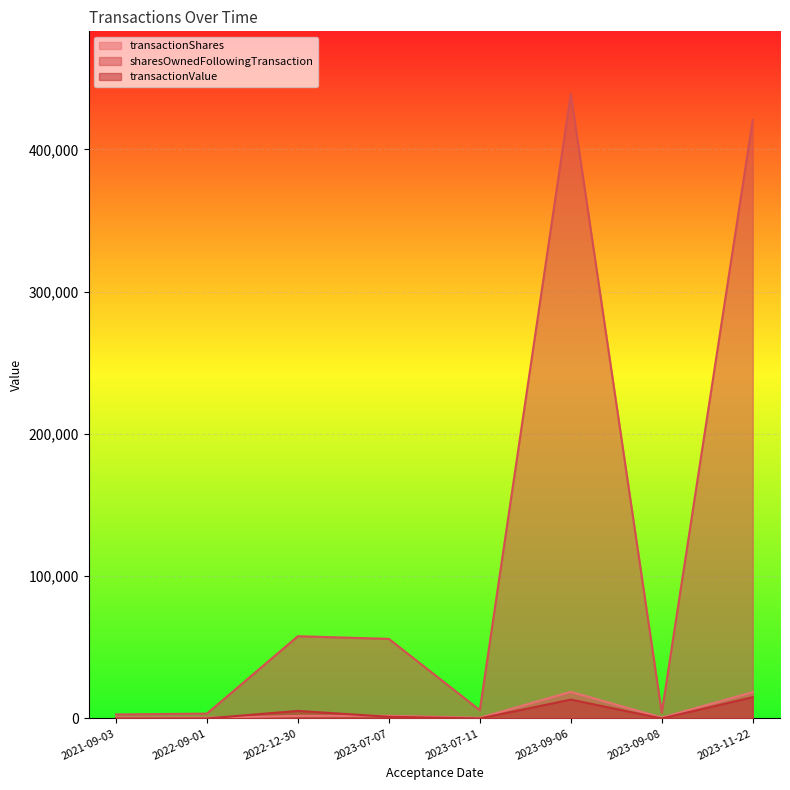

Which series changed the most between 2023-07-11 and 2023-11-22?

sharesOwnedFollowingTransaction